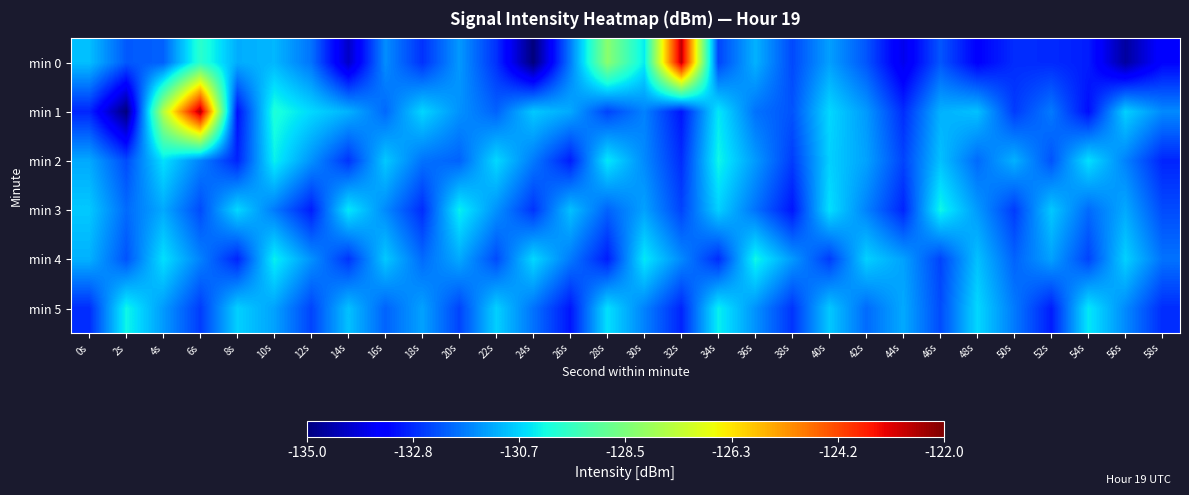

Reading right to left, extract all data points from this chart.

min 0: 58s=-133.3	56s=-134.6	54s=-133.0	52s=-132.8	50s=-132.8	48s=-133.4	46s=-132.3	44s=-133.8	42s=-132.3	40s=-131.3	38s=-132.4	36s=-131.1	34s=-132.5	32s=-122.8	30s=-130.4	28s=-128.3	26s=-131.8	24s=-135.0	22s=-132.7	20s=-131.4	18s=-132.7	16s=-131.6	14s=-134.2	12s=-131.9	10s=-131.0	8s=-131.2	6s=-129.8	4s=-132.1	2s=-132.2	0s=-130.9
min 1: 58s=-131.6	56s=-130.7	54s=-133.2	52s=-131.8	50s=-132.6	48s=-130.9	46s=-131.1	44s=-132.8	42s=-131.4	40s=-130.6	38s=-132.3	36s=-131.9	34s=-130.4	32s=-133.1	30s=-131.7	28s=-132.5	26s=-131.2	24s=-130.8	22s=-132.1	20s=-131.5	18s=-130.6	16s=-132.0	14s=-131.1	12s=-130.6	10s=-130.0	8s=-133.2	6s=-122.6	4s=-127.6	2s=-135.0	0s=-132.9
min 2: 58s=-132.9	56s=-131.7	54s=-130.5	52s=-132.3	50s=-131.1	48s=-132.0	46s=-130.9	44s=-132.5	42s=-131.3	40s=-130.7	38s=-132.6	36s=-131.4	34s=-130.2	32s=-132.8	30s=-131.6	28s=-130.4	26s=-133.0	24s=-131.8	22s=-130.6	20s=-132.1	18s=-131.9	16s=-130.8	14s=-132.7	12s=-131.5	10s=-130.3	8s=-132.9	6s=-131.7	4s=-130.5	2s=-132.4	0s=-131.2
min 3: 58s=-132.4	56s=-131.2	54s=-132.0	52s=-130.8	50s=-132.6	48s=-131.4	46s=-130.2	44s=-132.9	42s=-131.7	40s=-130.5	38s=-133.1	36s=-131.9	34s=-130.7	32s=-132.5	30s=-131.3	28s=-132.1	26s=-130.9	24s=-132.7	22s=-131.5	20s=-130.3	18s=-132.8	16s=-131.6	14s=-130.4	12s=-133.0	10s=-131.8	8s=-130.6	6s=-132.4	4s=-131.2	2s=-132.0	0s=-130.8
min 4: 58s=-131.9	56s=-130.7	54s=-132.5	52s=-131.3	50s=-132.1	48s=-130.9	46s=-132.5	44s=-131.3	42s=-130.7	40s=-132.6	38s=-131.4	36s=-130.2	34s=-132.8	32s=-131.6	30s=-130.4	28s=-133.0	26s=-131.8	24s=-130.6	22s=-132.4	20s=-131.2	18s=-132.0	16s=-130.8	14s=-132.7	12s=-131.5	10s=-130.3	8s=-132.9	6s=-131.7	4s=-130.5	2s=-132.3	0s=-131.1
min 5: 58s=-132.8	56s=-131.6	54s=-130.4	52s=-133.0	50s=-131.8	48s=-130.6	46s=-132.4	44s=-131.2	42s=-132.0	40s=-130.8	38s=-132.7	36s=-131.5	34s=-130.3	32s=-132.9	30s=-131.7	28s=-130.5	26s=-133.1	24s=-131.9	22s=-130.7	20s=-132.5	18s=-131.3	16s=-132.1	14s=-130.9	12s=-132.5	10s=-131.3	8s=-130.7	6s=-132.6	4s=-131.4	2s=-130.2	0s=-132.8